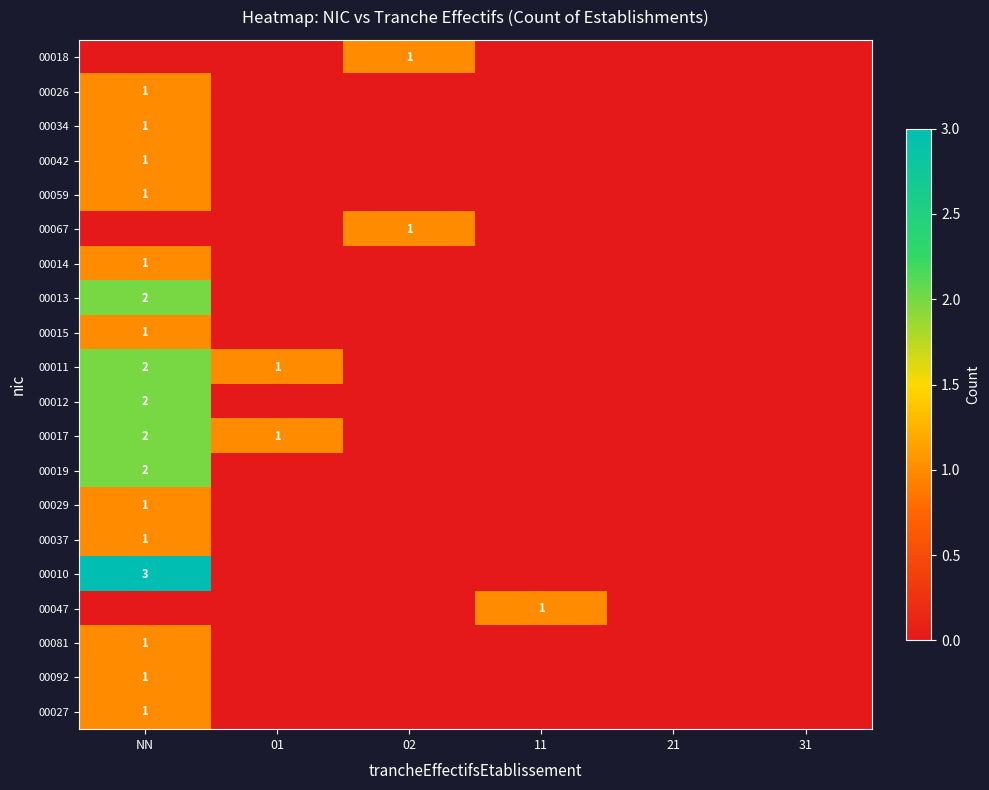

Which has a higher value, 11 or 01?

11